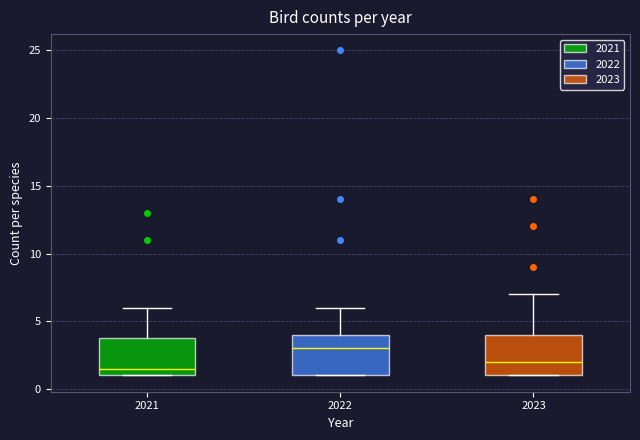

Where does the upper whisker of the box at x = 2022 end on the y-axis? The values are not printed on the chart, so give them approximately, as read against the axis.

6.0